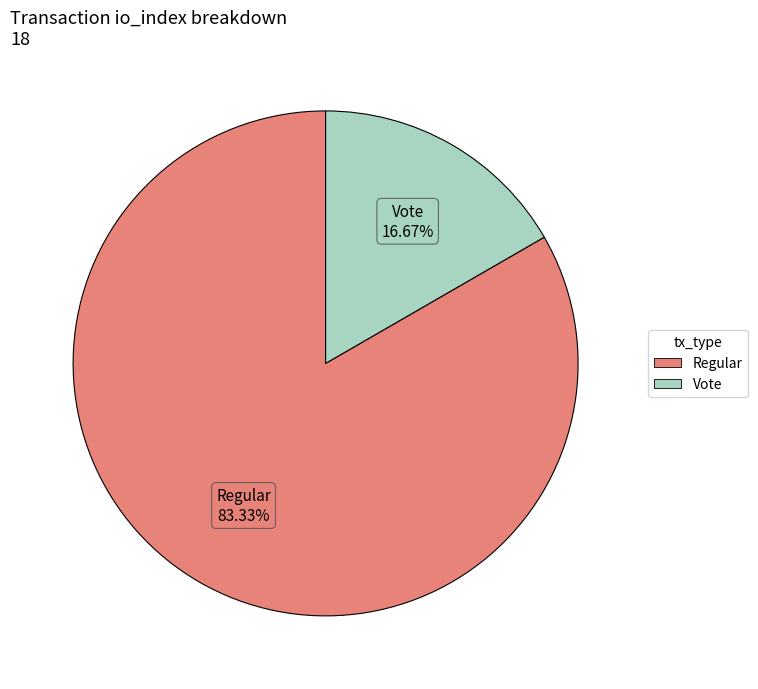

Does any single category account for the majority?

Yes